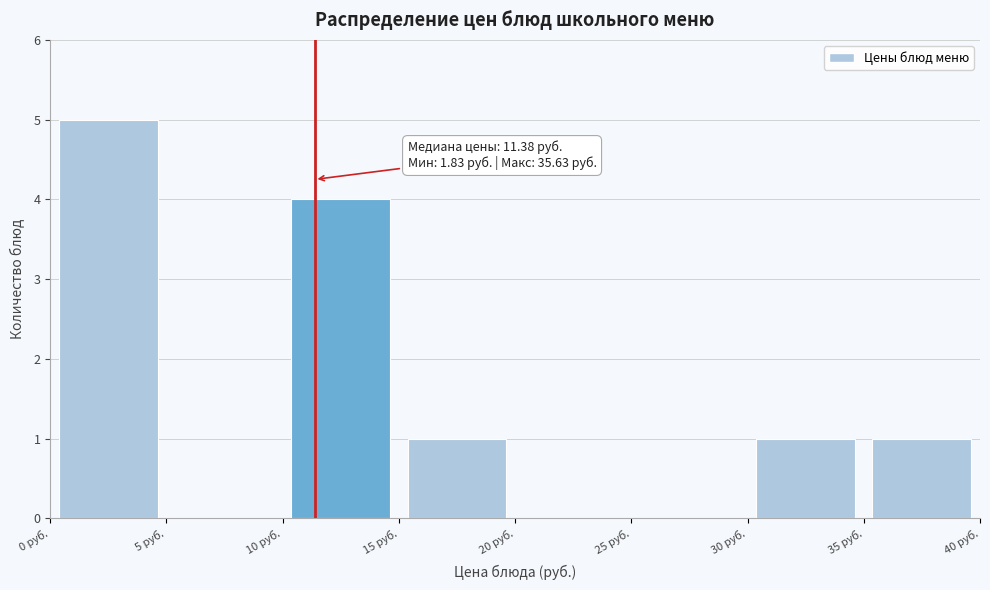

Over which range of the x-axis is the bar tallest?

0 to 5